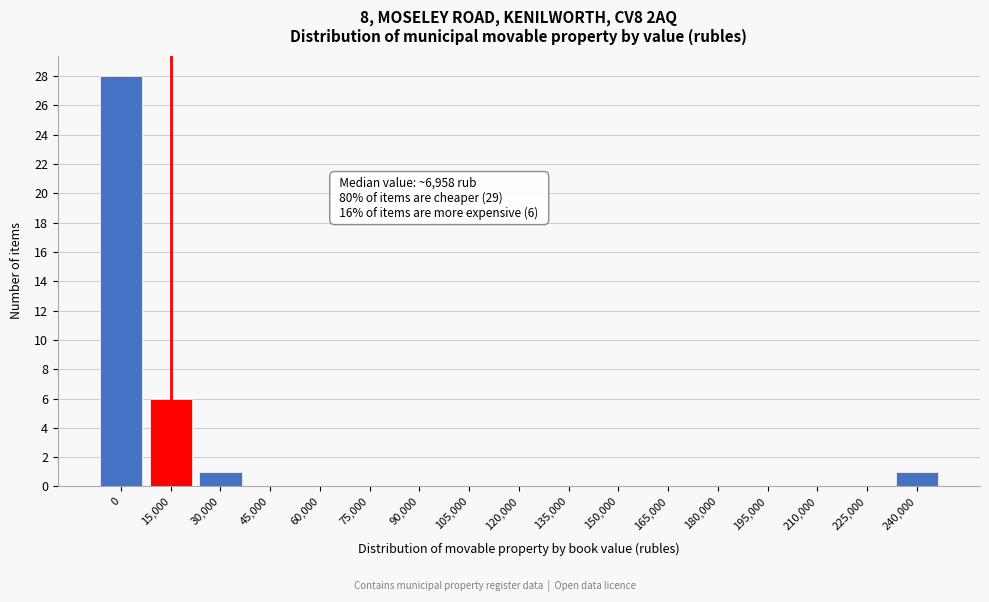

Reading left to right, what are all the values shown in this chart?

0=28	15,000=6	30,000=1	45,000=0	60,000=0	75,000=0	90,000=0	105,000=0	120,000=0	135,000=0	150,000=0	165,000=0	180,000=0	195,000=0	210,000=0	225,000=0	240,000=1